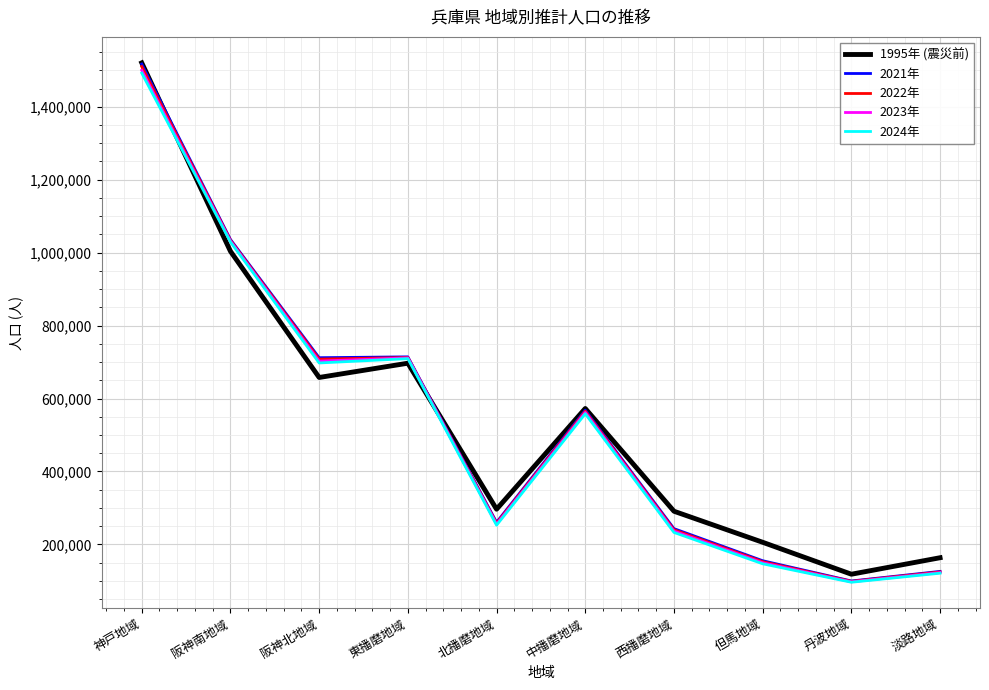

Which series has the widest spread of values?

2021年